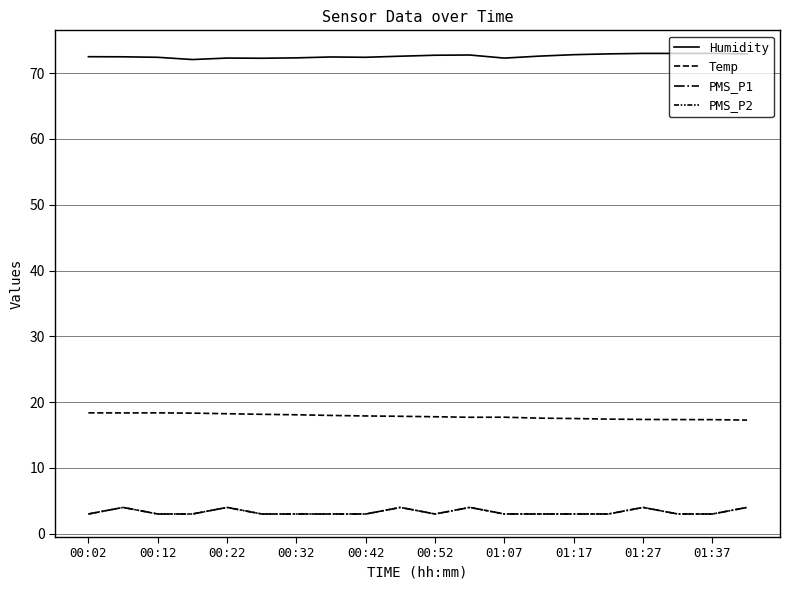

What is the maximum value for PMS_P1?

4.0